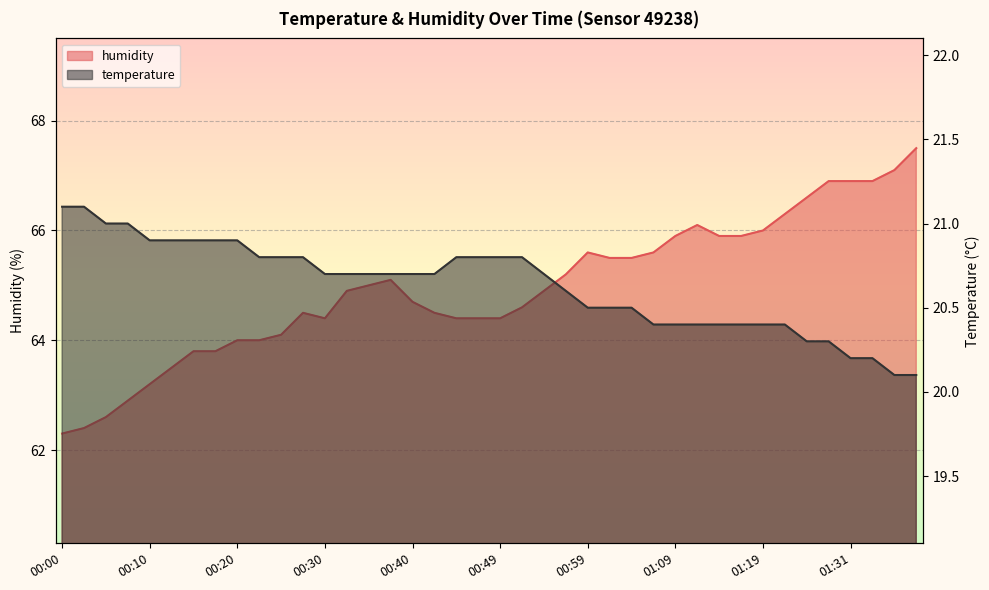

What is the approximate value of humidity at 00:27?

64.5